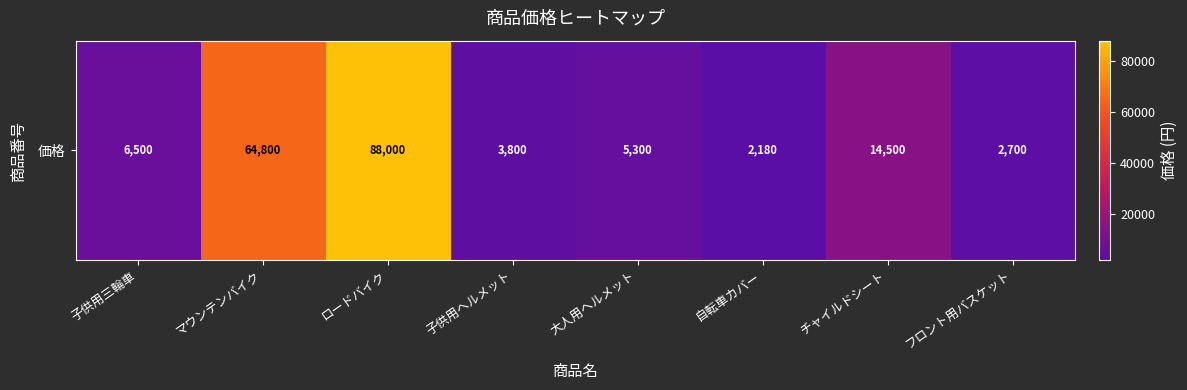

What is the approximate value at ロードバイク, to the nearest 50?

88000